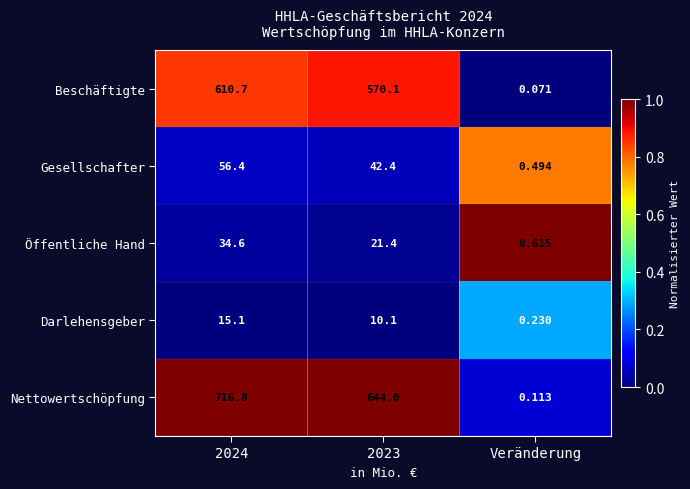

How many series are shown in this chart?

5